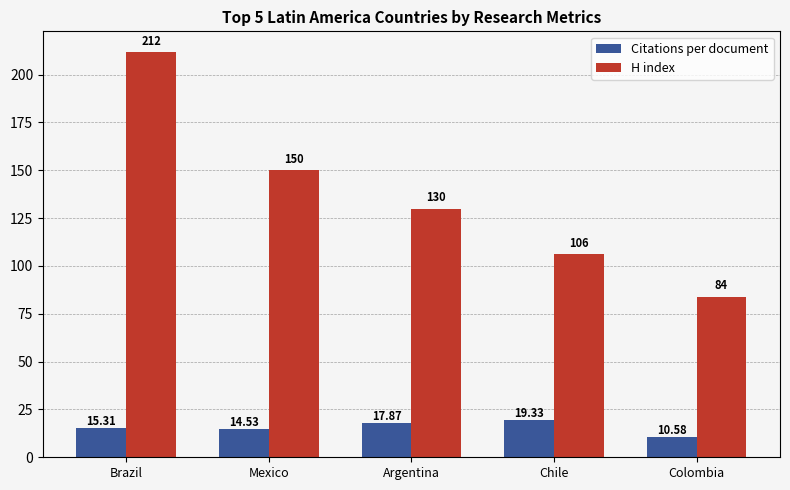

What is the total value across all series at Mexico?

164.5